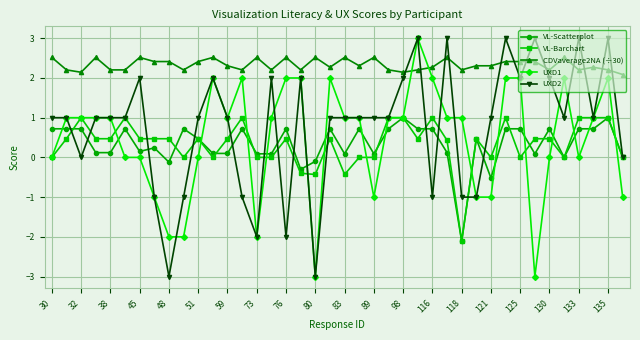

Which series has the largest total across all categories?

CDVaverage2NA (÷30)